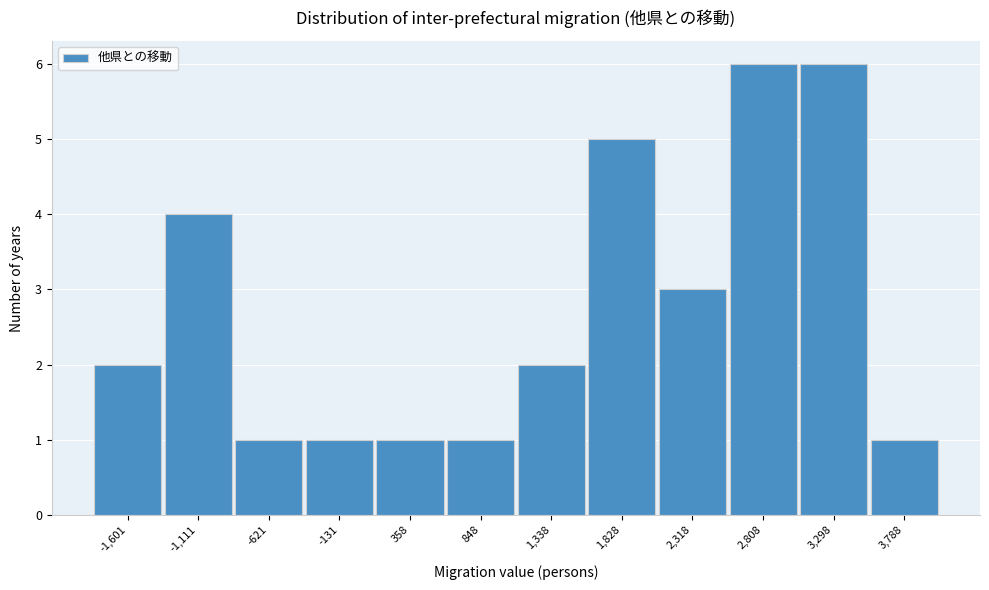

Reading left to right, transcribe this chart: for each bar, give the range it covers on the x-axis and its height. Neither the bar edges nor the heights are printed on the chart, so give them approximately, as read against the axes.

-1850 to -1350: 2
-1350 to -850: 4
-850 to -400: 1
-400 to 100: 1
100 to 600: 1
600 to 1100: 1
1100 to 1600: 2
1600 to 2050: 5
2050 to 2550: 3
2550 to 3050: 6
3050 to 3550: 6
3550 to 4050: 1